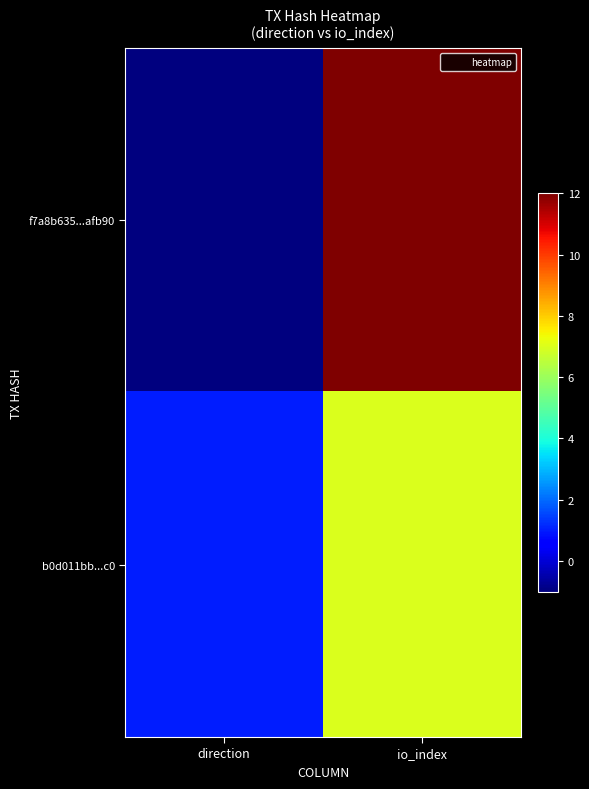

Between direction and io_index, which series saw the biggest shift?

f7a8b635...afb90